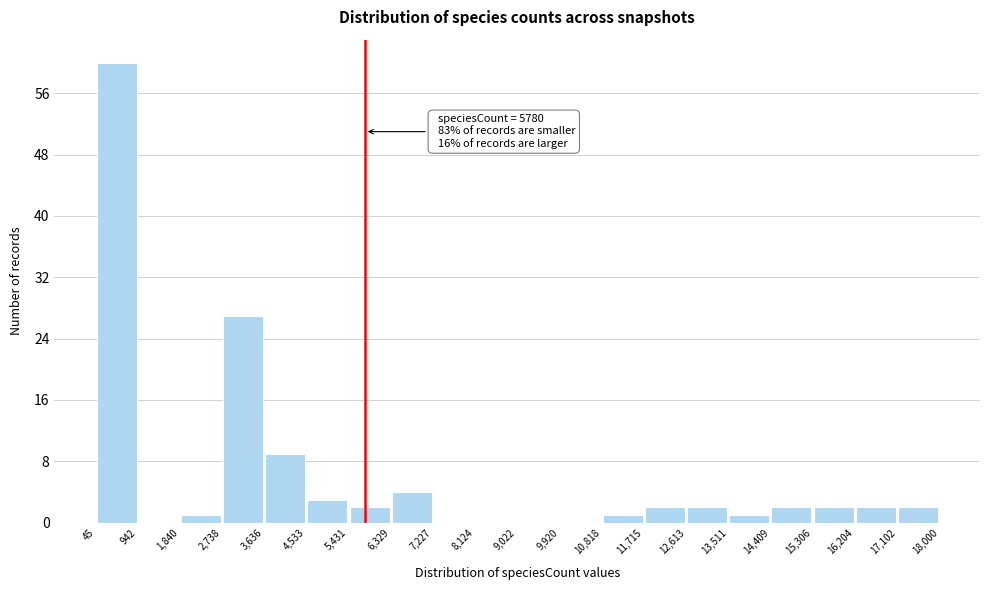

Which range on the x-axis has the tallest bar?

45 to 942